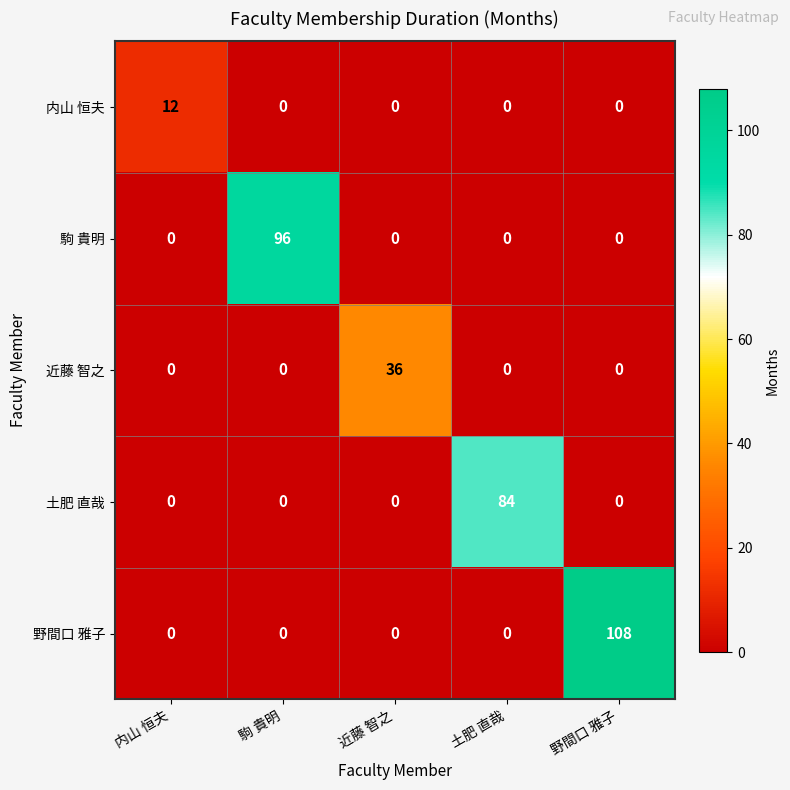

At which category is the sum across all series the highest?

野間口 雅子